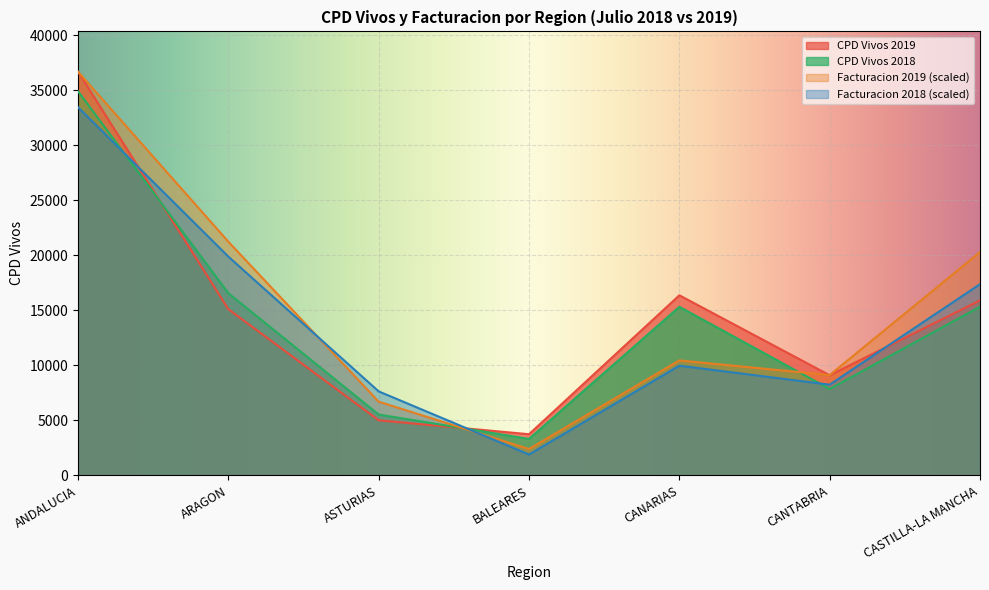

What is the difference between the second highest and second lowest values in the CPD Vivos 2019 series?

11362.0